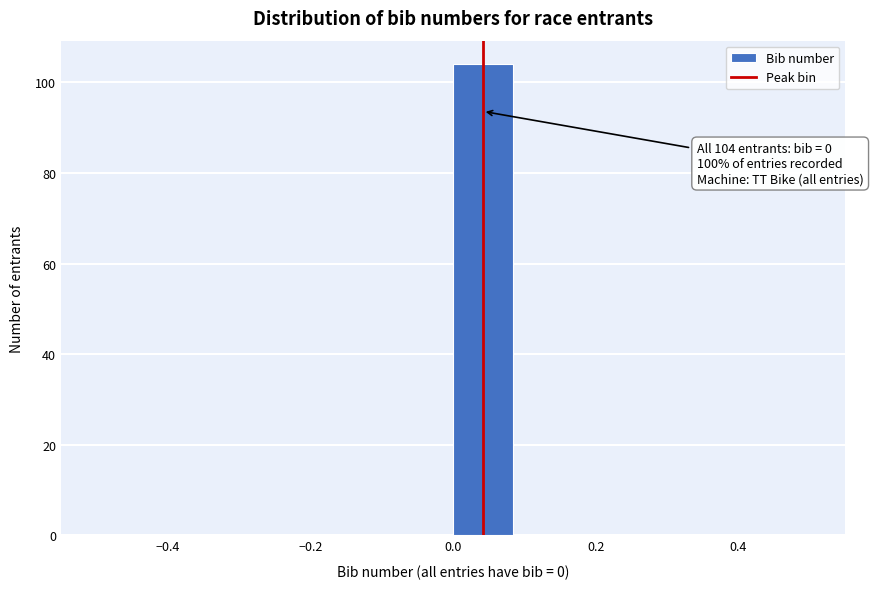

Which range on the x-axis has the tallest bar?

0.00 to 0.08